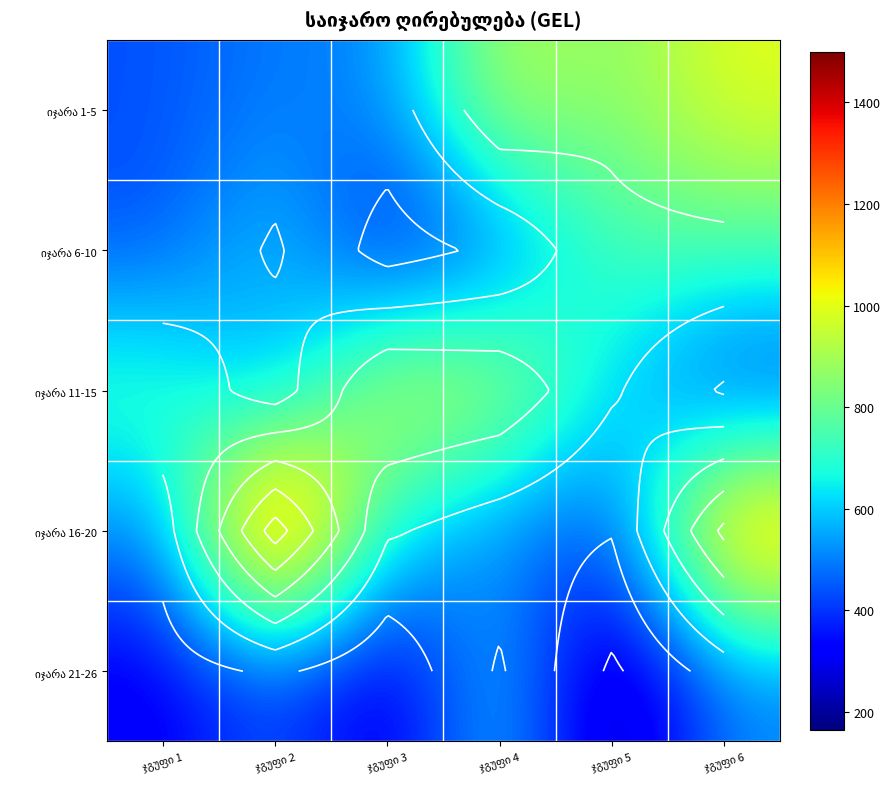

Which label corresponds to the largest value in the chart?

ჯგუფი 2